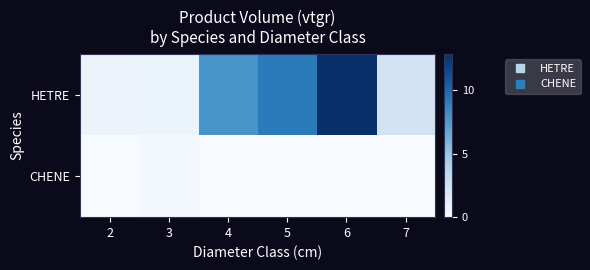

Reading right to left, extract all data points from this chart.

HETRE: 7=2.4	6=12.9	5=9.1	4=7.8	3=0.8	2=0.7
CHENE: 7=0.0	6=0.0	5=0.0	4=0.0	3=0.3	2=0.0